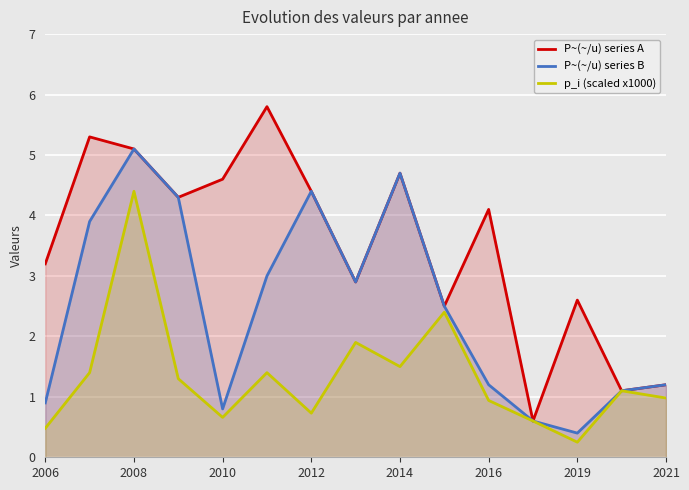

Which series has the largest total across all categories?

P~(~/u) series A